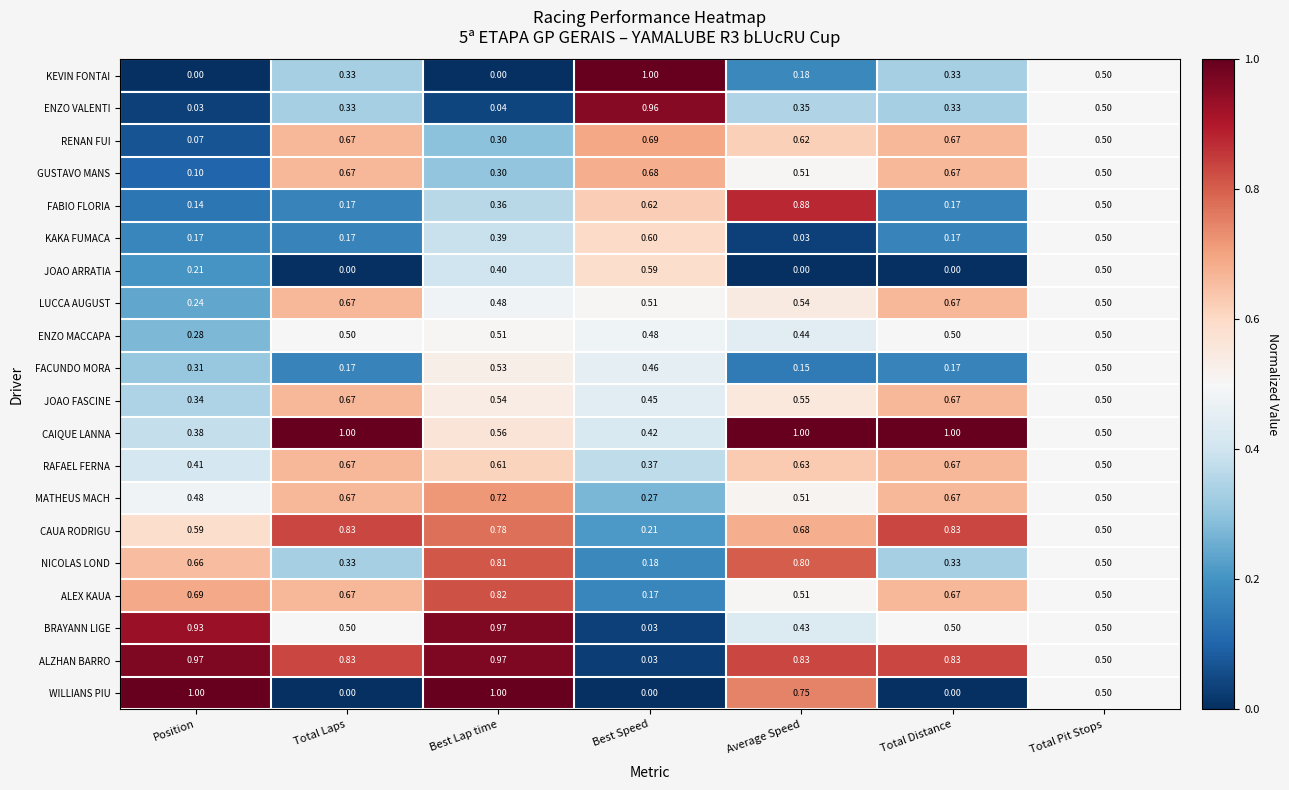

Which series has the largest total across all categories?

ALZHAN BARRO